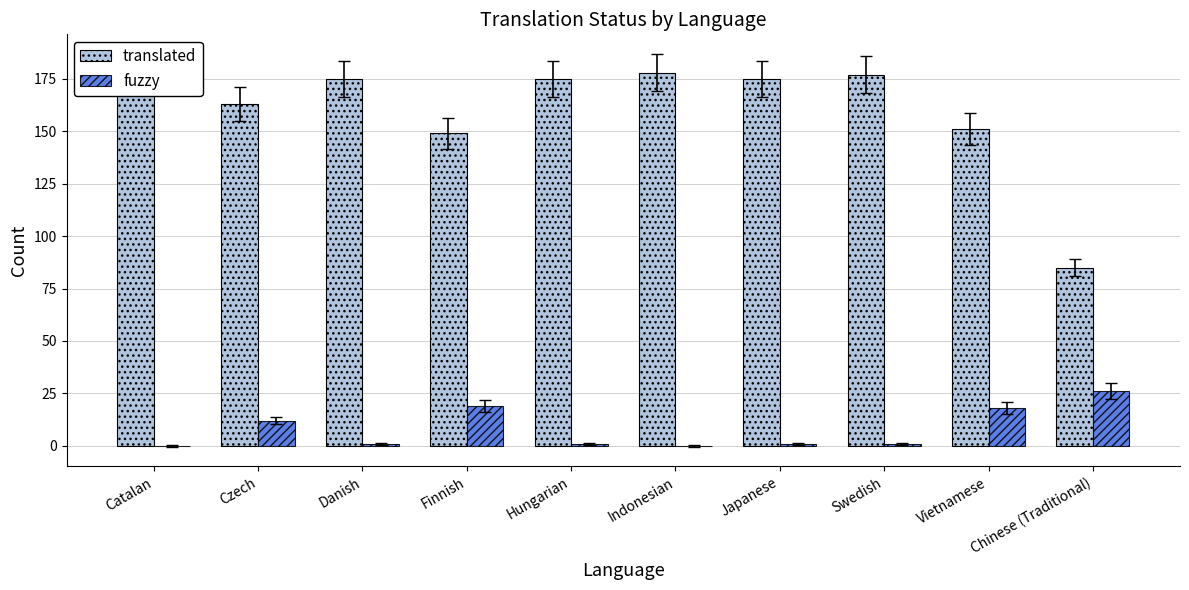

What is the total value across all series at Vietnamese?

169